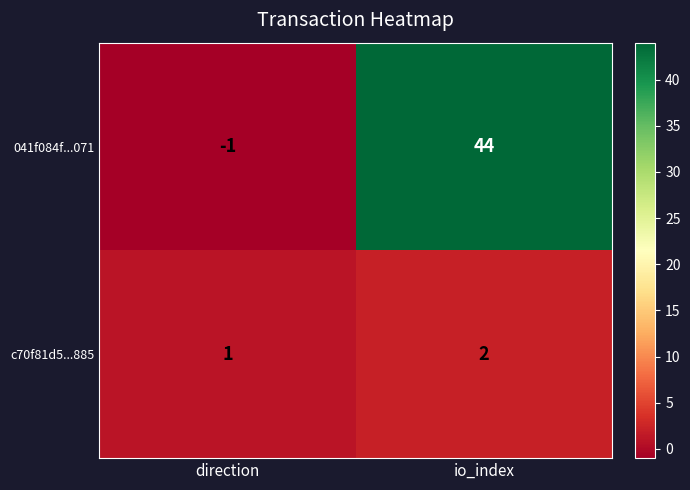

Reading right to left, what are all the values shown in this chart?

041f084f...071: 44	-1
c70f81d5...885: 2	1